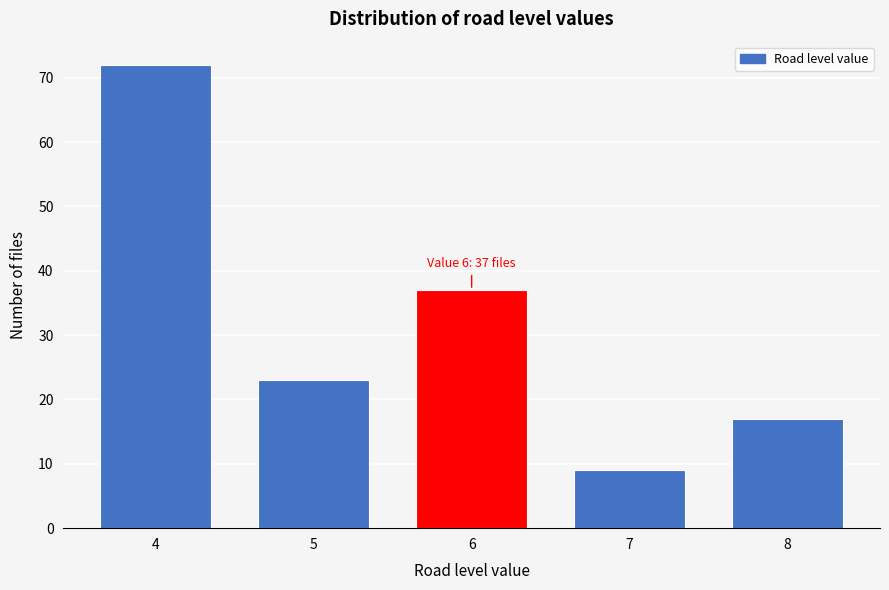

Reading right to left, list all the values displayed in this chart.

17	9	37	23	72